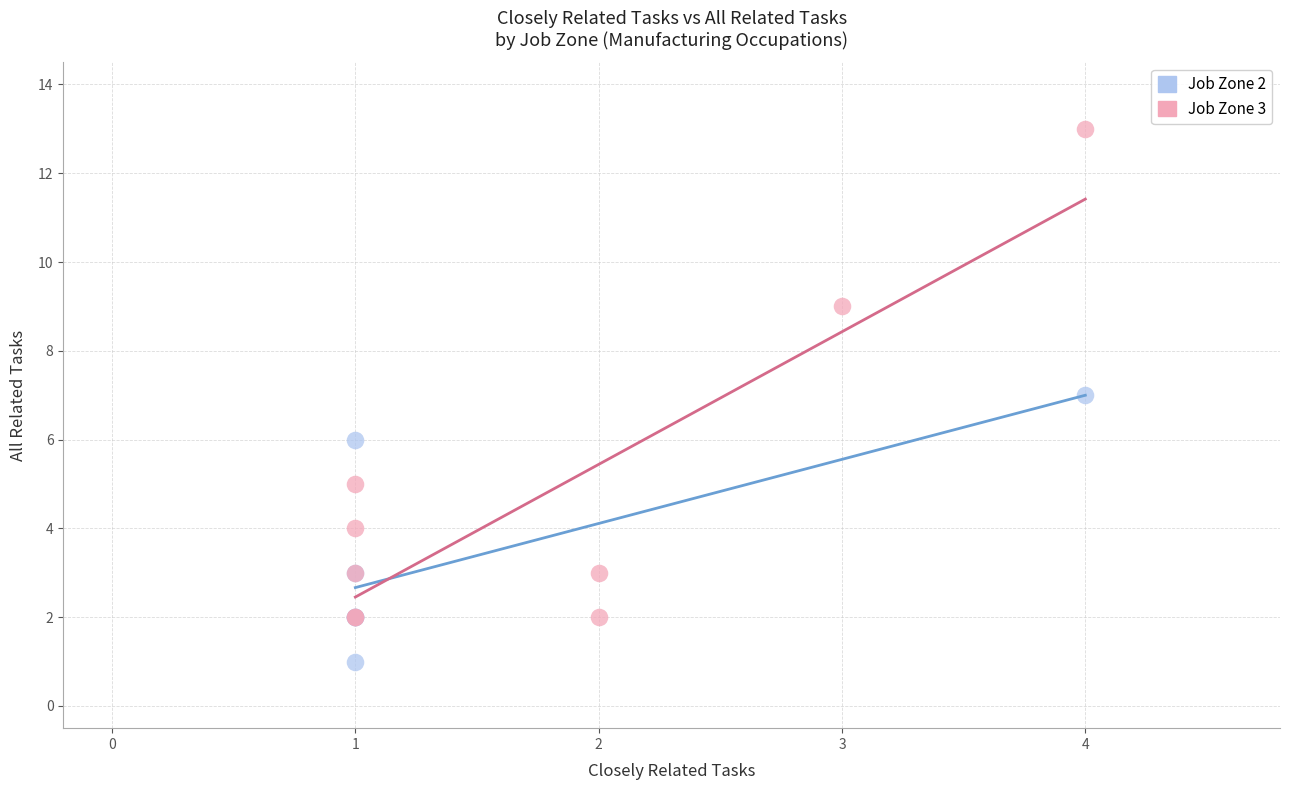

Which series has the widest spread of Y values?

Job Zone 3